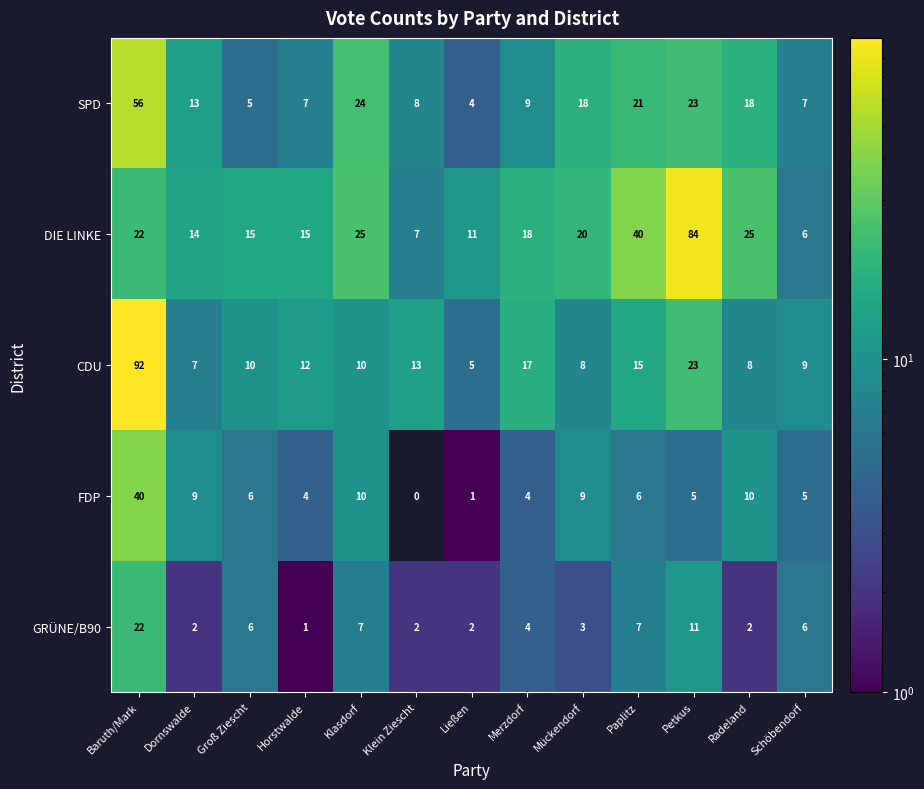

Is it true that FDP equals 15 at Klein Ziescht?

False